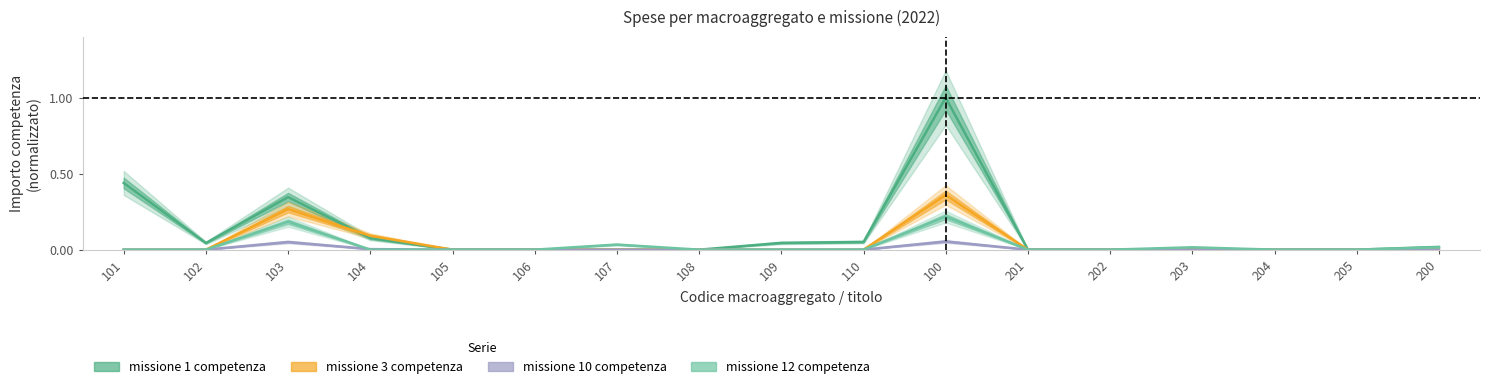

Is the value of missione 12 competenza at 105 greater than the value of missione 10 competenza at 102?

No